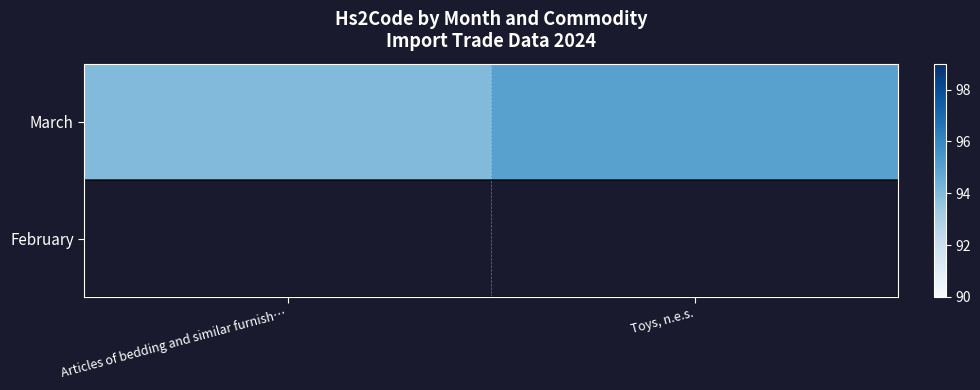

Which series changed the most between Articles of bedding and similar furnish… and Toys, n.e.s.?

March